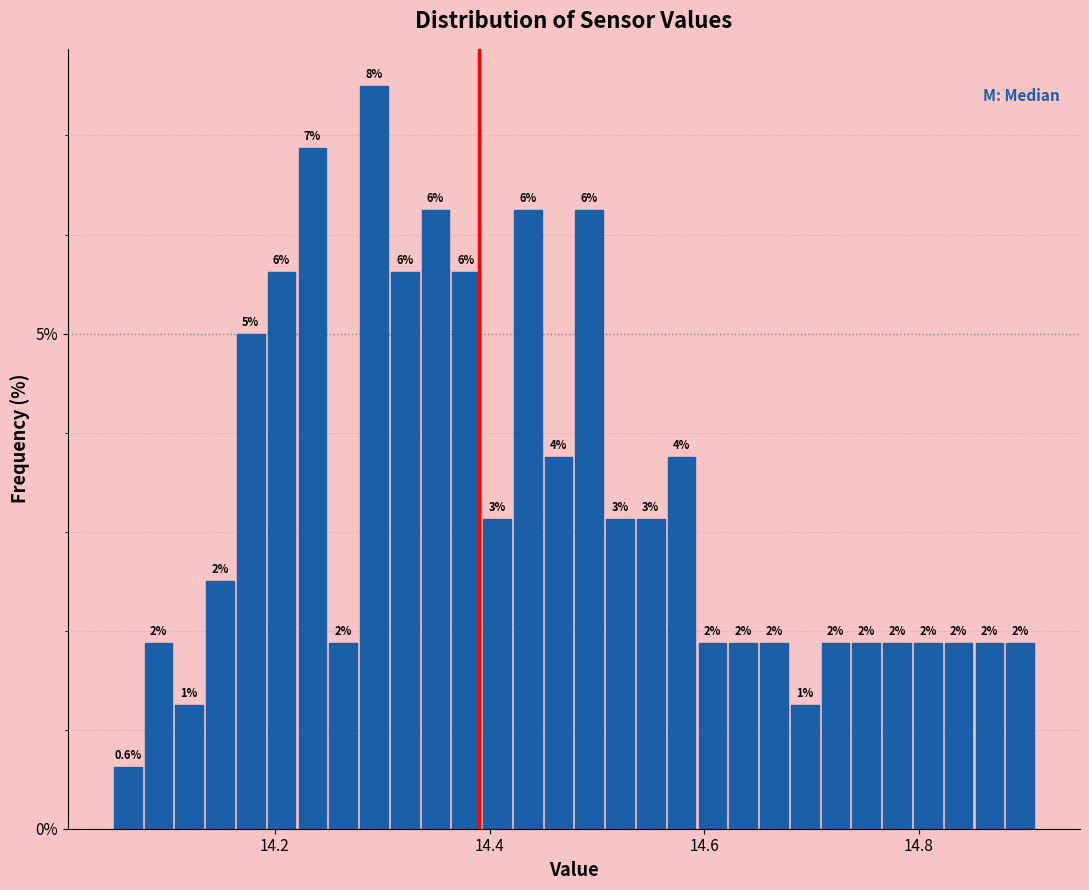

Read against the x-axis, roughly where is the centre of the tallest bar?

14.30